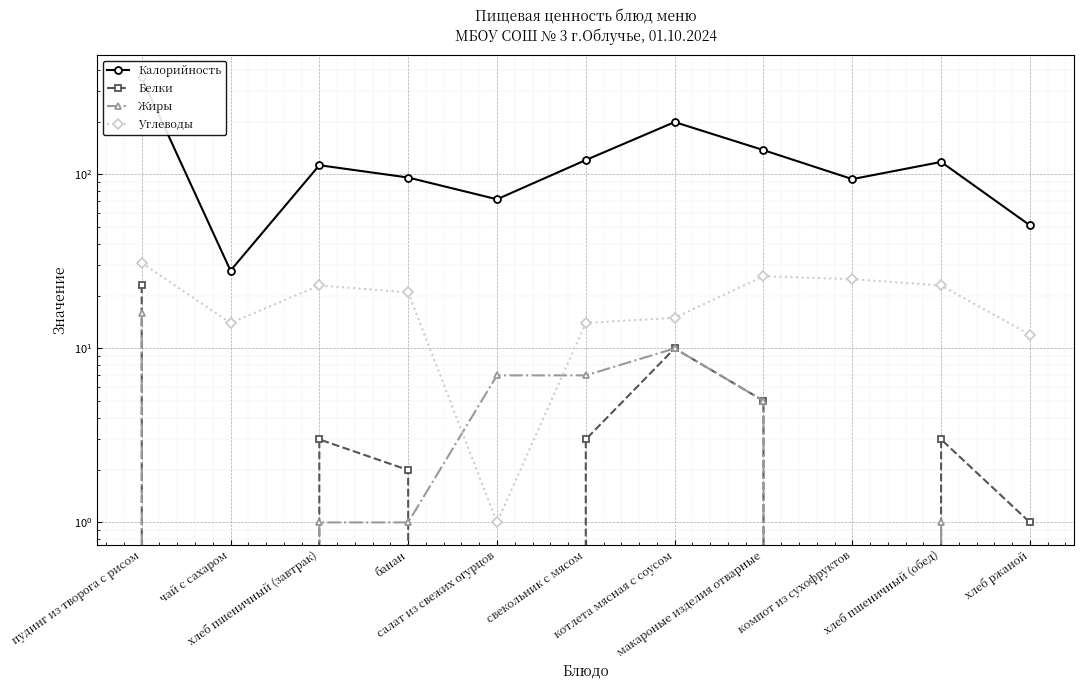

Reading left to right, extract all data points from this chart.

Калорийность: 361.1	28.0	113.0	96.0	72.0	121.0	200.0	138.0	94.0	118.0	51.0
Белки: 23.0	0.0	3.0	2.0	0.0	3.0	10.0	5.0	0.0	3.0	1.0
Жиры: 16.0	0.0	1.0	1.0	7.0	7.0	10.0	5.0	0.0	1.0	0.0
Углеводы: 31.0	14.0	23.0	21.0	1.0	14.0	15.0	26.0	25.0	23.0	12.0